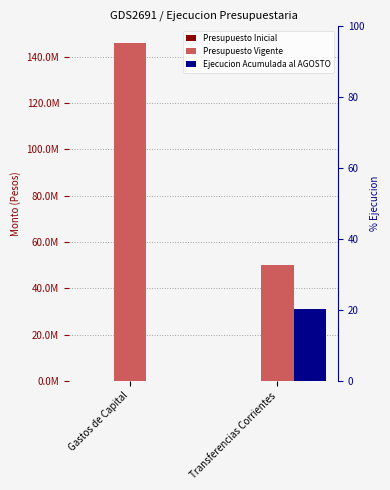

How many positive values does the Ejecucion Acumulada al AGOSTO series have?

1